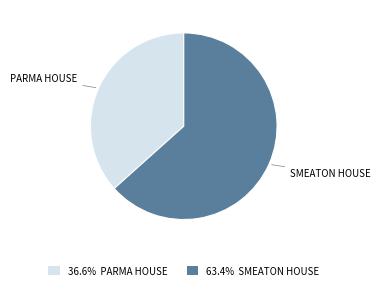

Does any single category account for the majority?

Yes